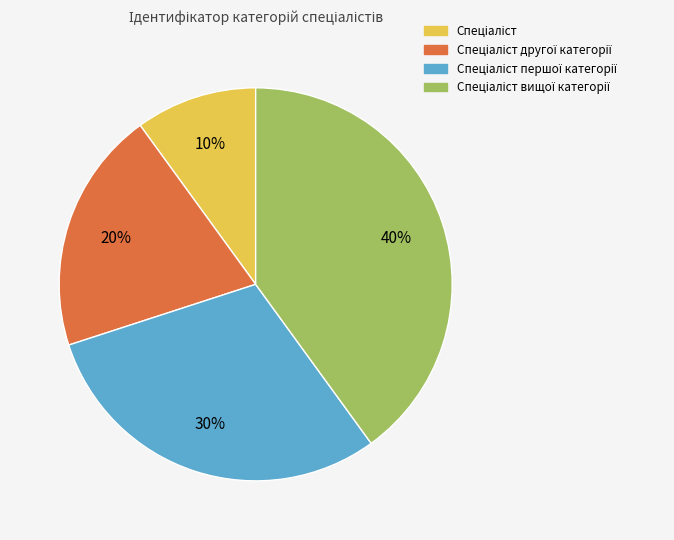

To the nearest percent, what is the average slice percentage?

25%